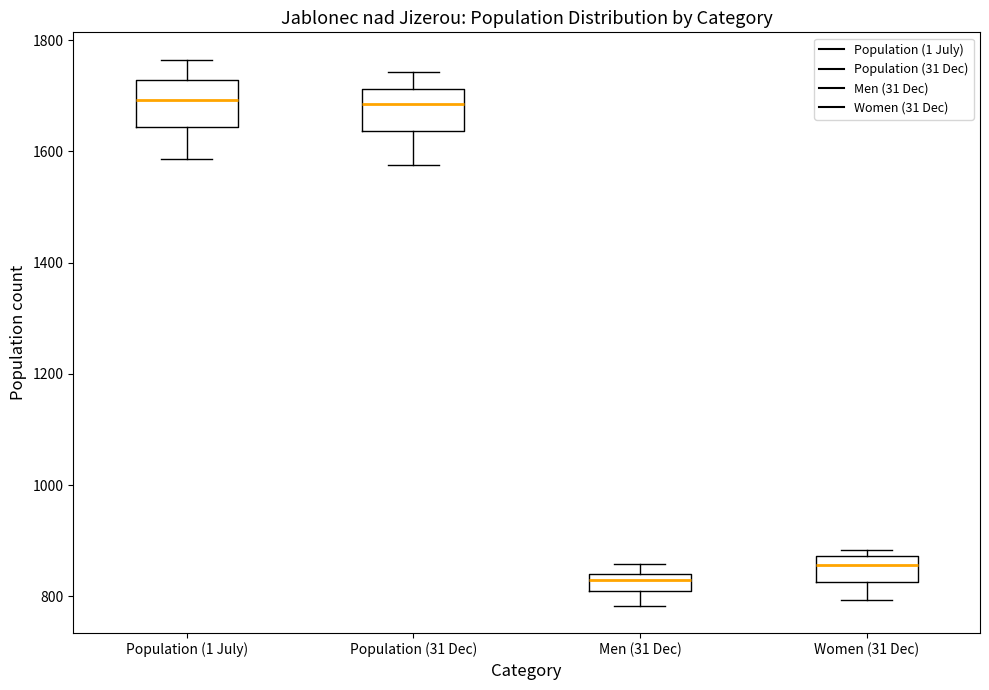

Where does the lower whisker of the box for Population (1 July) end on the y-axis? The values are not printed on the chart, so give them approximately, as read against the axis.

1580